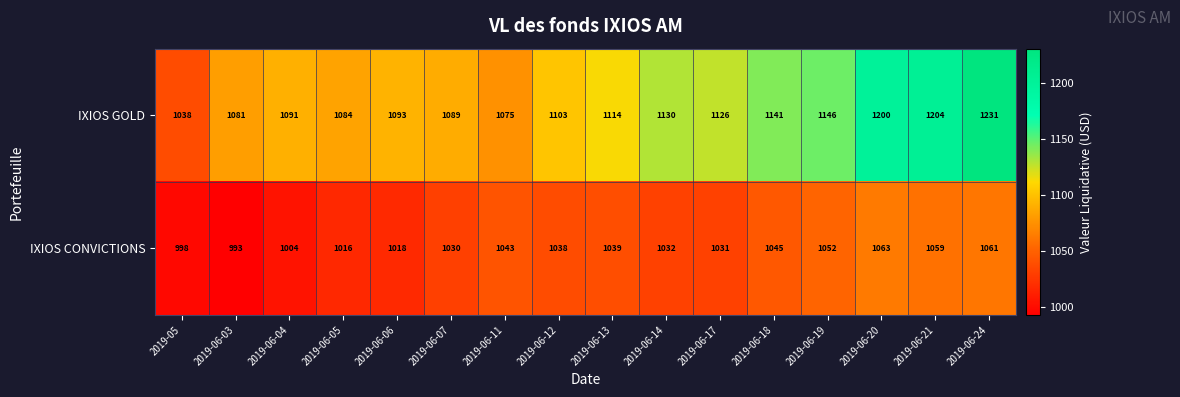

What is the average value of the IXIOS GOLD series?

1122